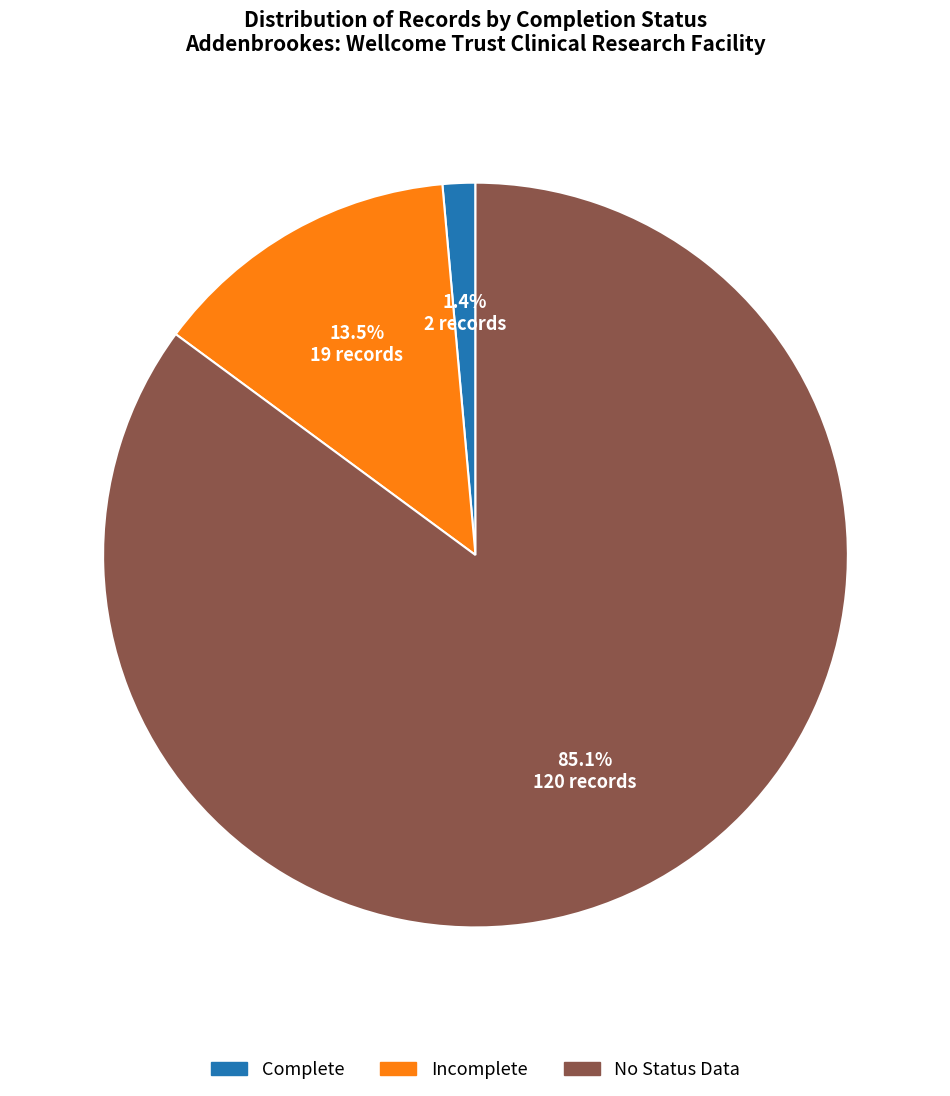

Is there any slice that represents more than half of the pie?

Yes